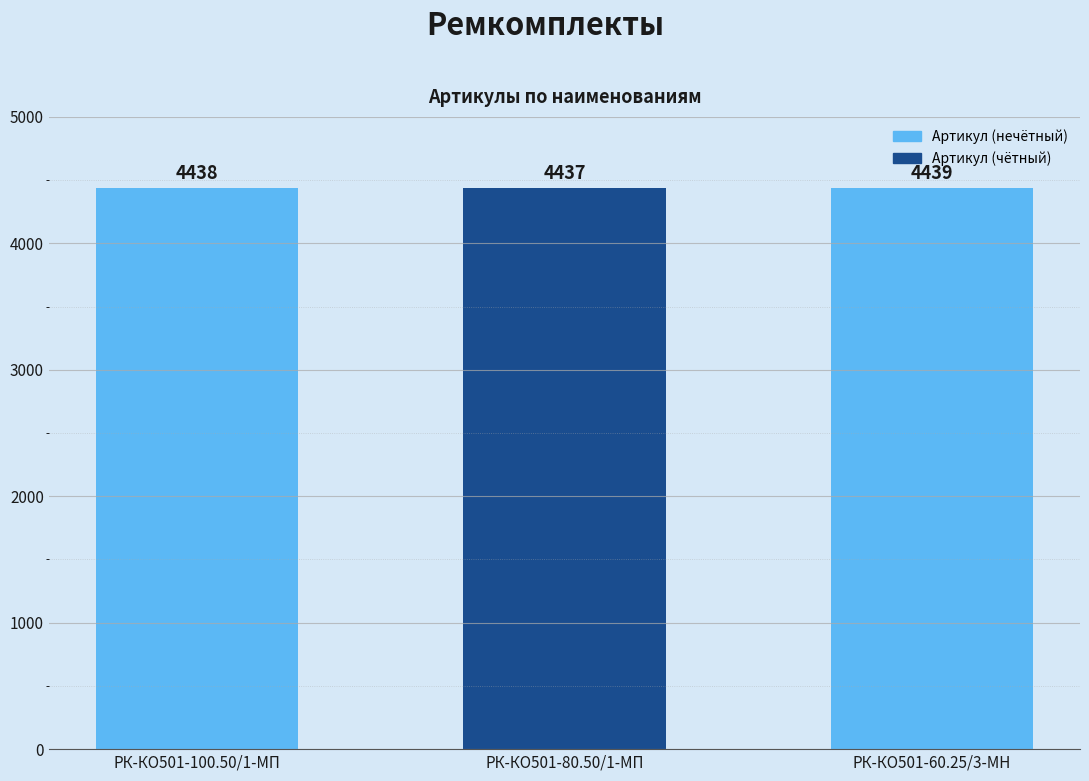

Count the values in the range 4437 to 4439.

3